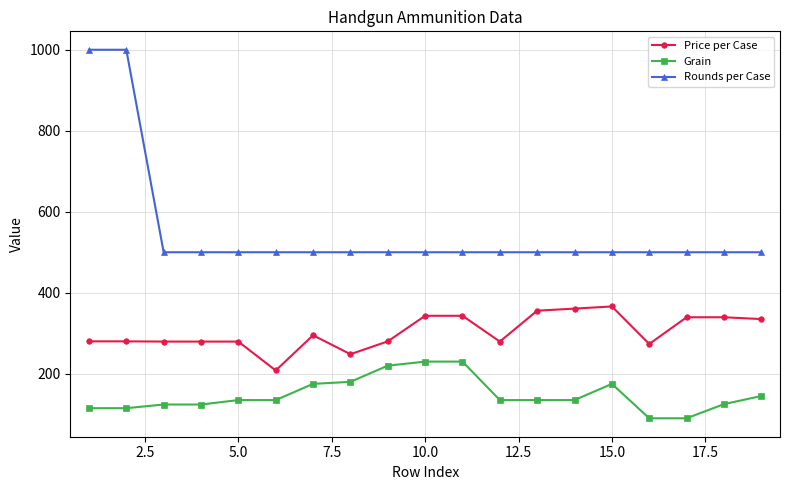

What are all the series names shown in the legend?

Price per Case, Grain, Rounds per Case